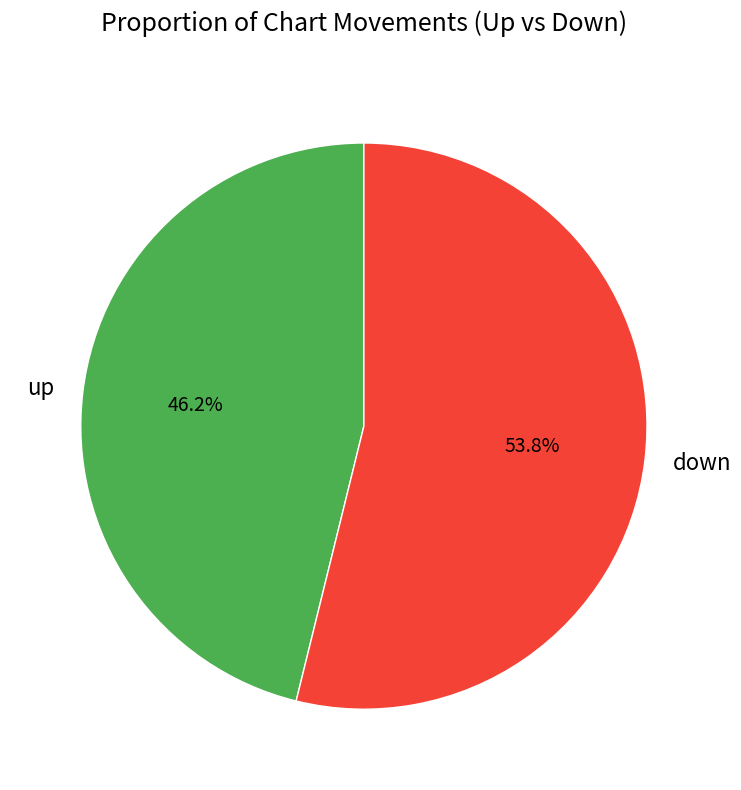

Is down the majority of the pie?

Yes